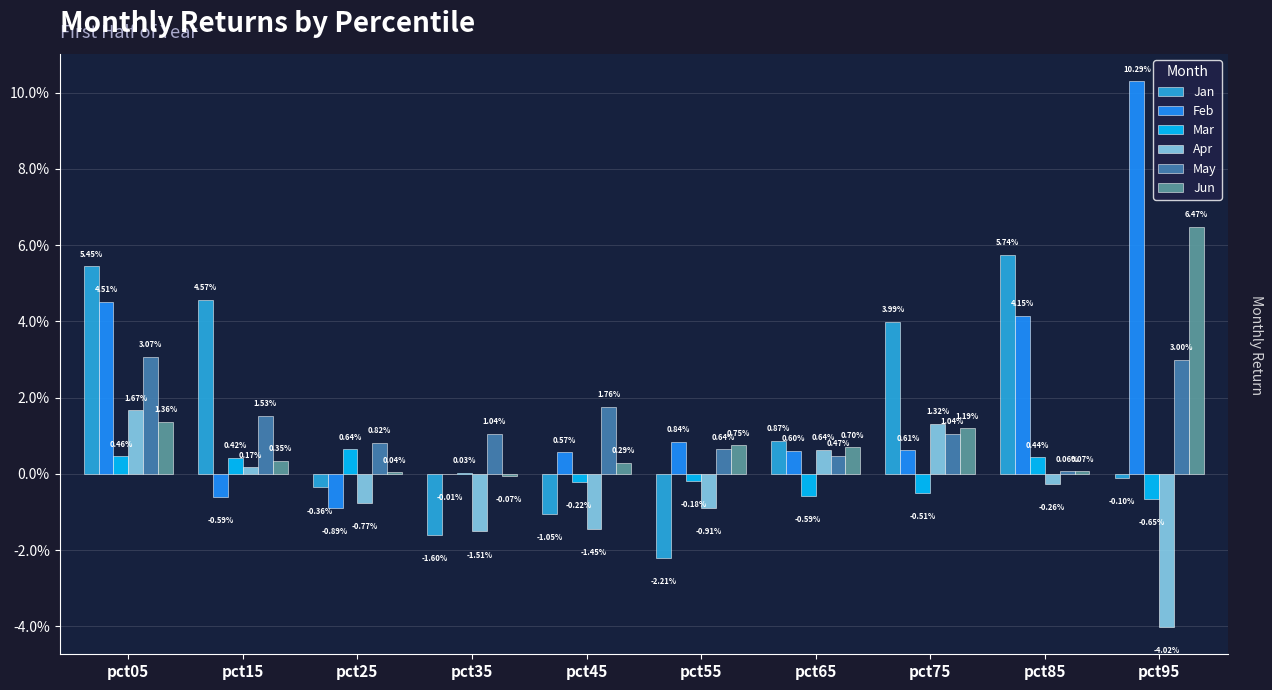

What are all the series names shown in the legend?

Jan, Feb, Mar, Apr, May, Jun